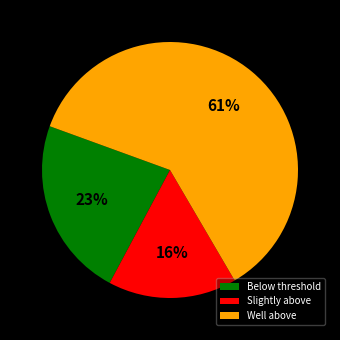

Which slice is the smallest?

Slightly above